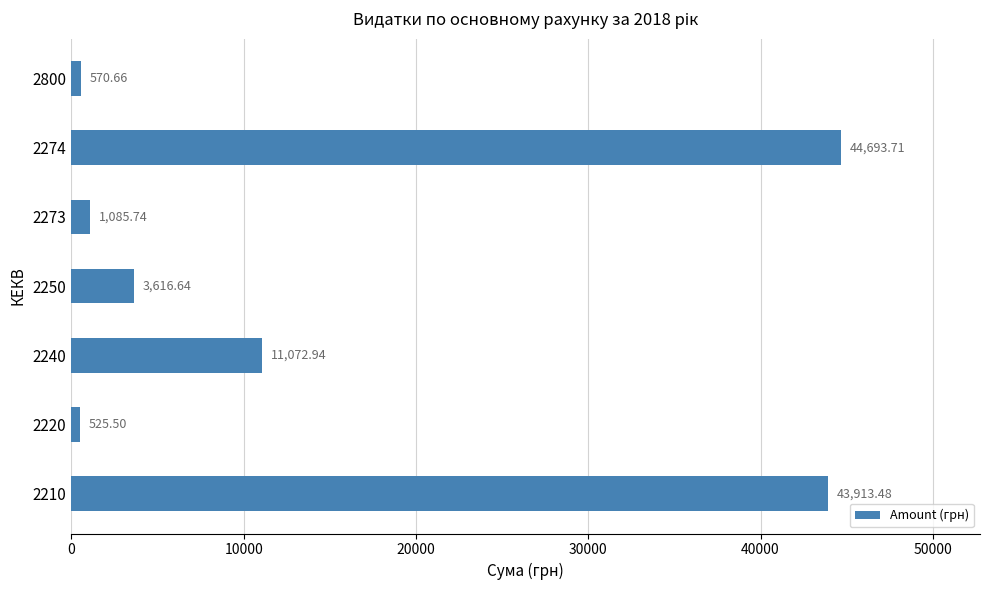

What is the difference between the maximum and minimum values?

44168.2